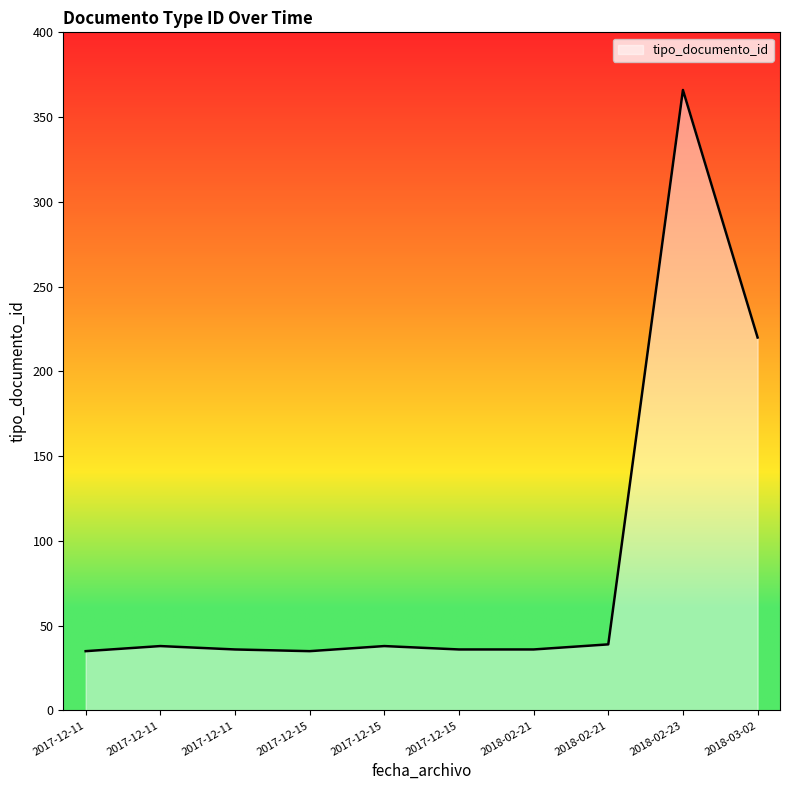

List the labels in order of value, largest first.

2018-02-23, 2018-03-02, 2018-02-21, 2017-12-15, 2017-12-11, 2018-02-21, 2017-12-15, 2017-12-11, 2017-12-15, 2017-12-11